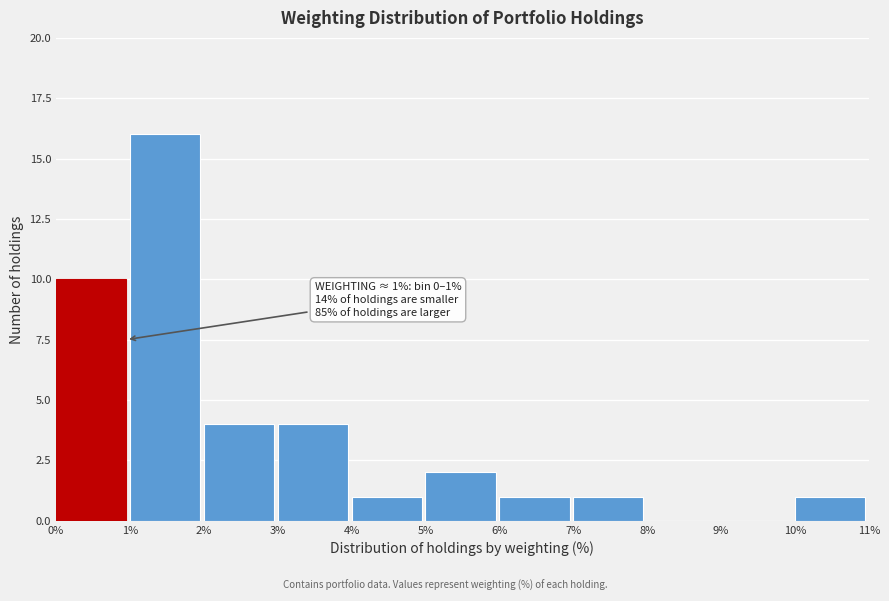

Over which range of the x-axis is the bar tallest?

1% to 2%